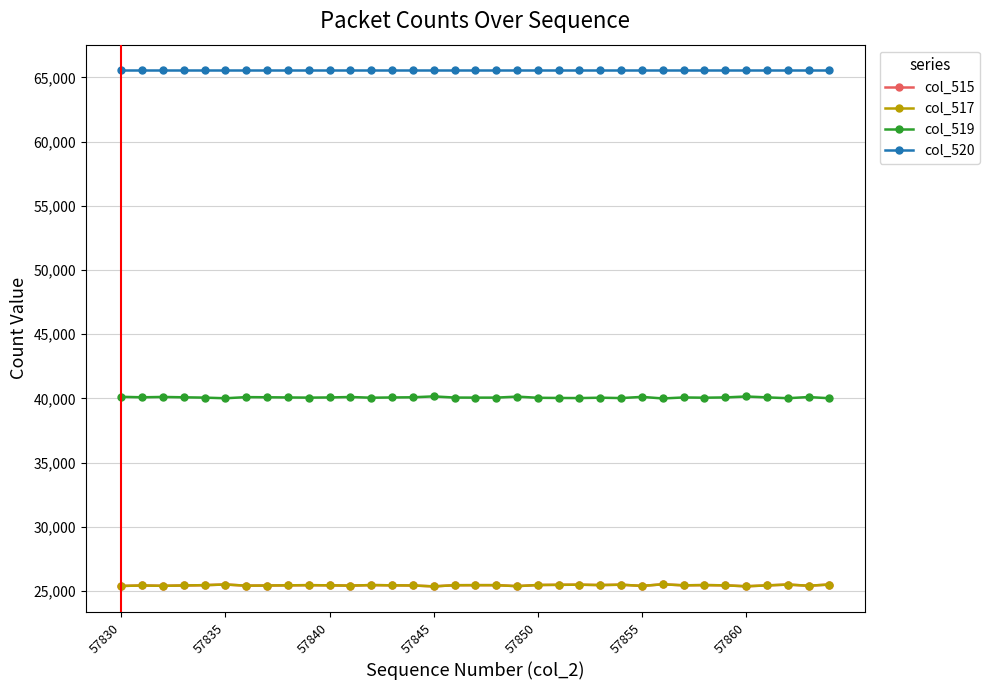

Which series has the largest total across all categories?

col_520